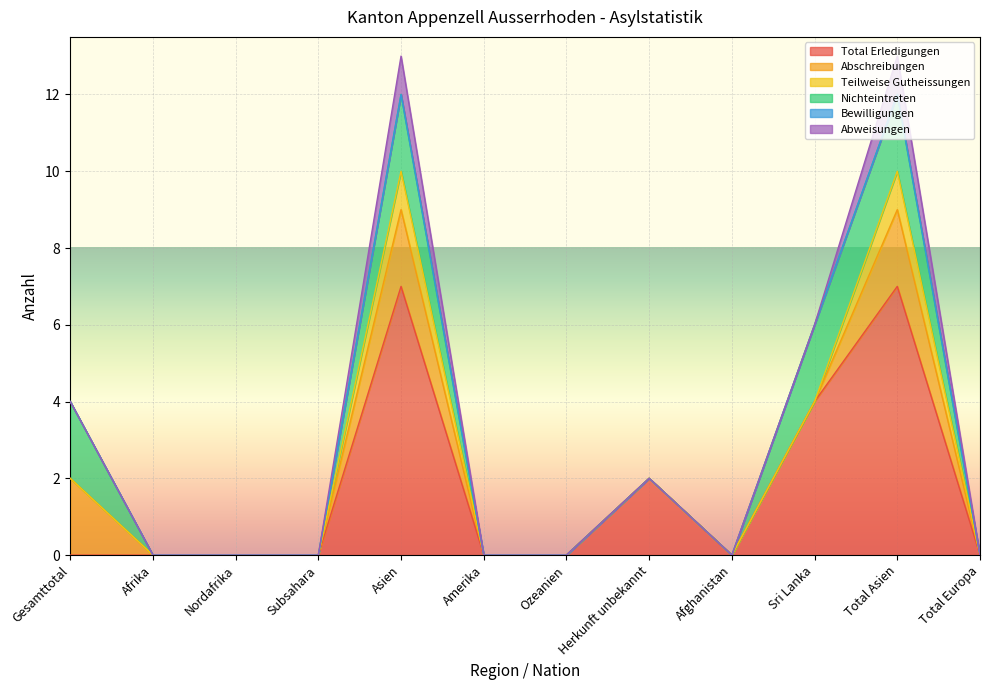

True or false: Total Erledigungen has more than 2 points higher than both neighbors.

True